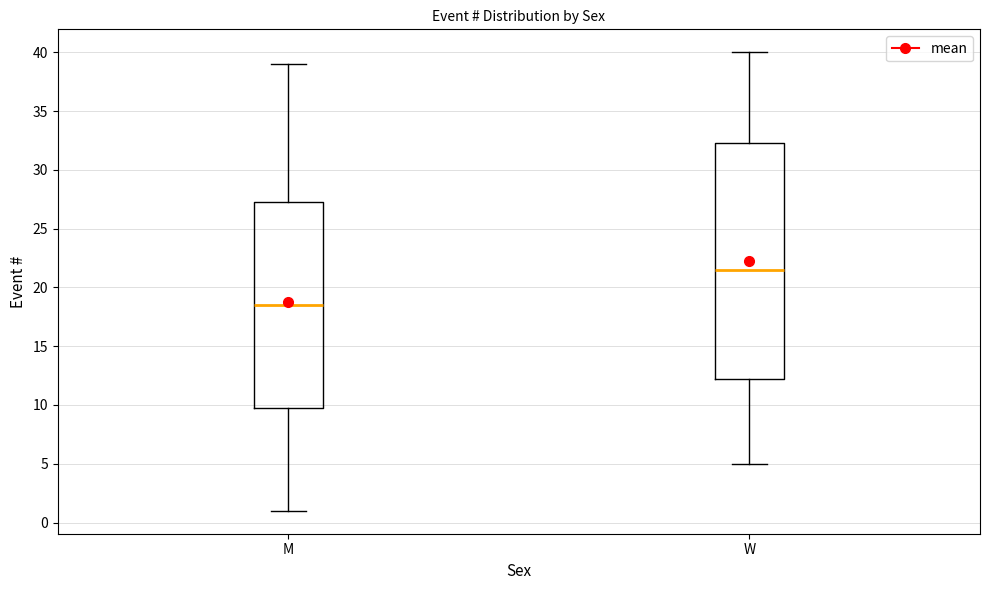

Comparing the boxes themselves (not the whiskers), which one is the tallest?

W